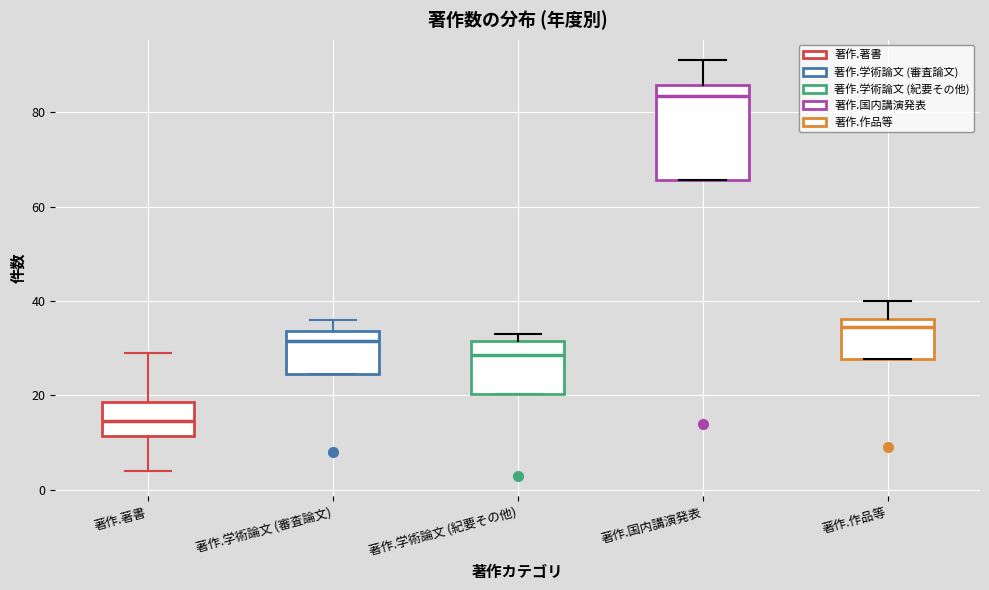

Reading left to right, transcribe this box plot: for each box, give where its median line is, the range the box spans, and where its two whiskers end, as read against the y-axis. The values are not printed on the chart, so give them approximately, as read against the axis.

著作.著書: median 14, box 12 to 18, whiskers 4 to 30
著作.学術論文 (審査論文): median 32, box 24 to 34, whiskers 24 to 36
著作.学術論文 (紀要その他): median 28, box 20 to 32, whiskers 20 to 34
著作.国内講演発表: median 84, box 66 to 86, whiskers 66 to 92
著作.作品等: median 34, box 28 to 36, whiskers 28 to 40